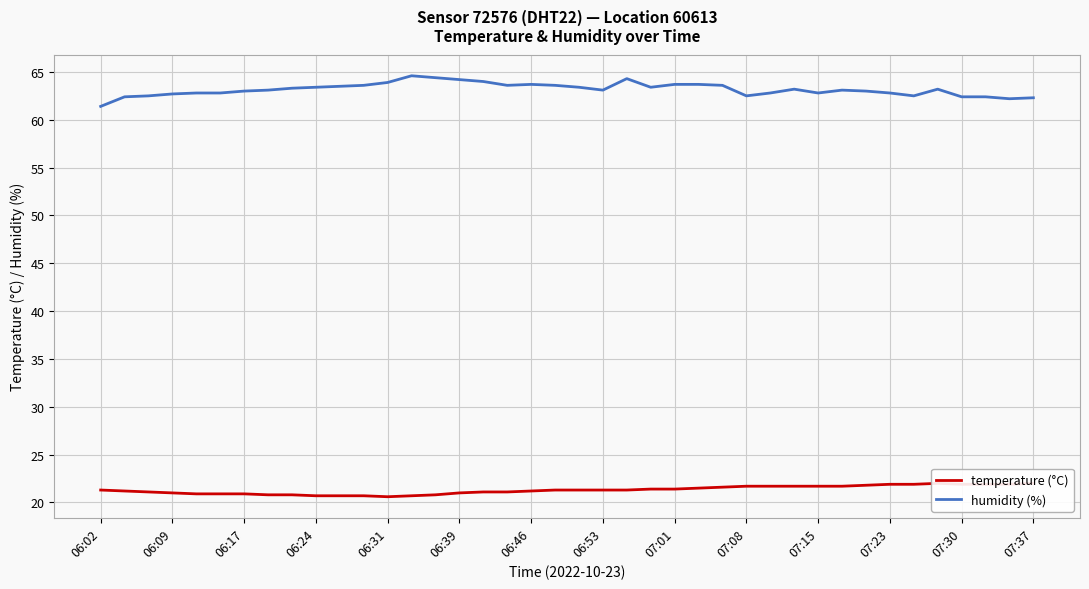

Is it true that humidity (%) equals 63.9 at 06:31?

True